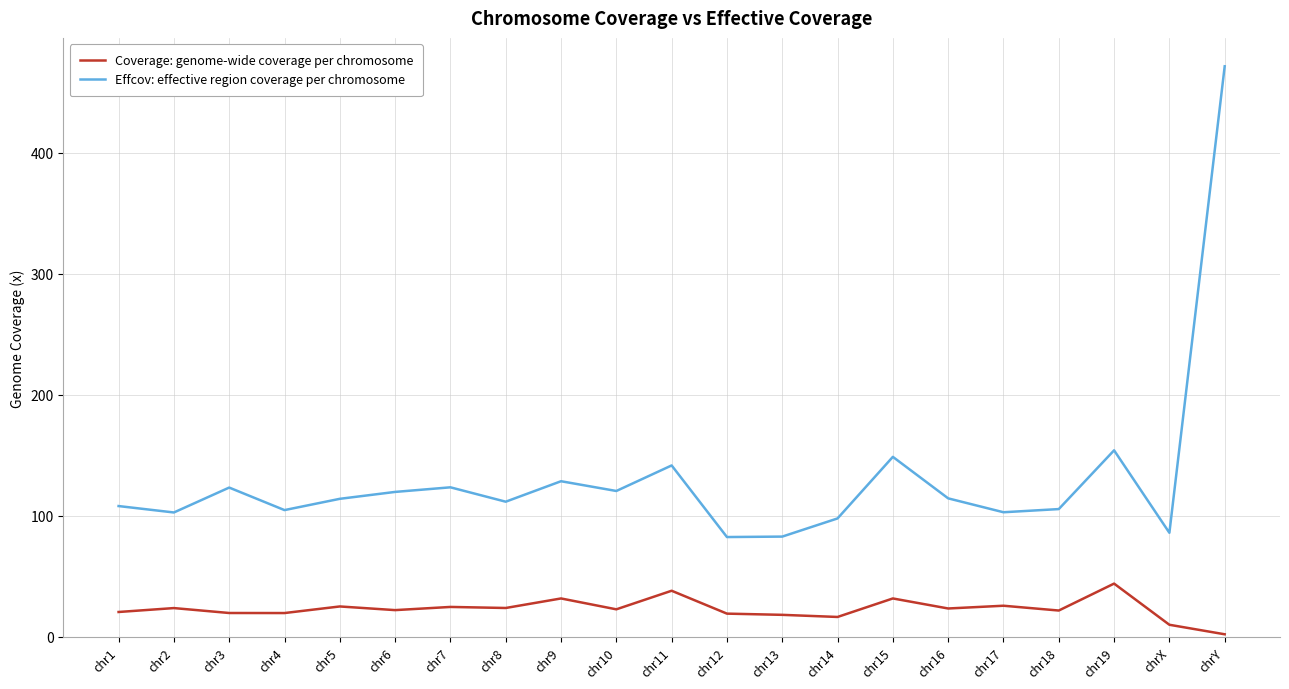

Which series has the largest range (max minus min)?

Effcov: effective region coverage per chromosome